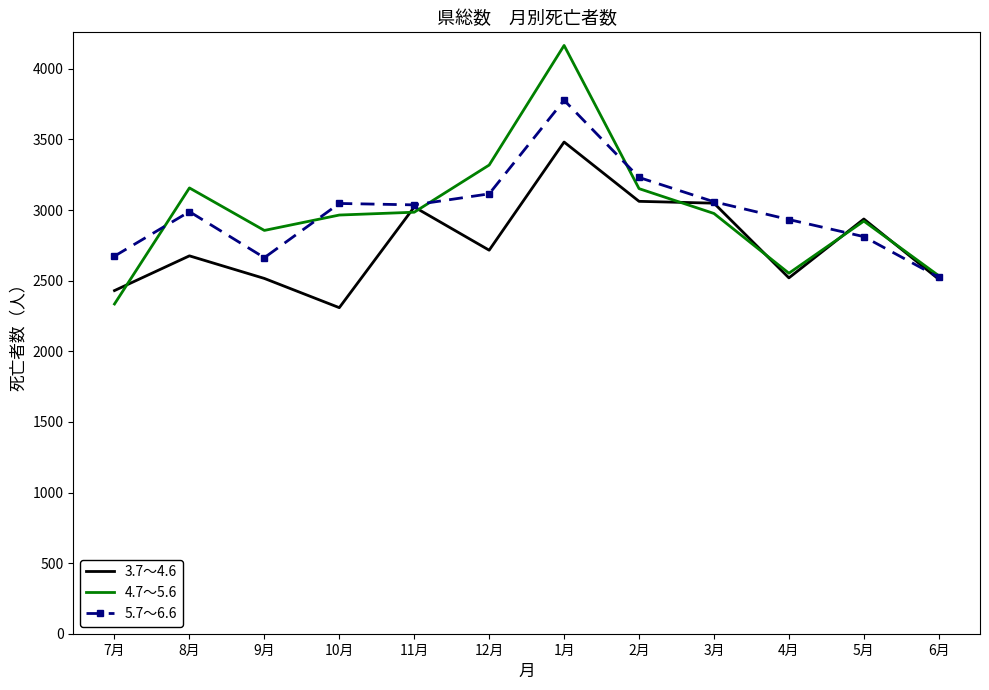

Which series has the largest range (max minus min)?

4.7～5.6